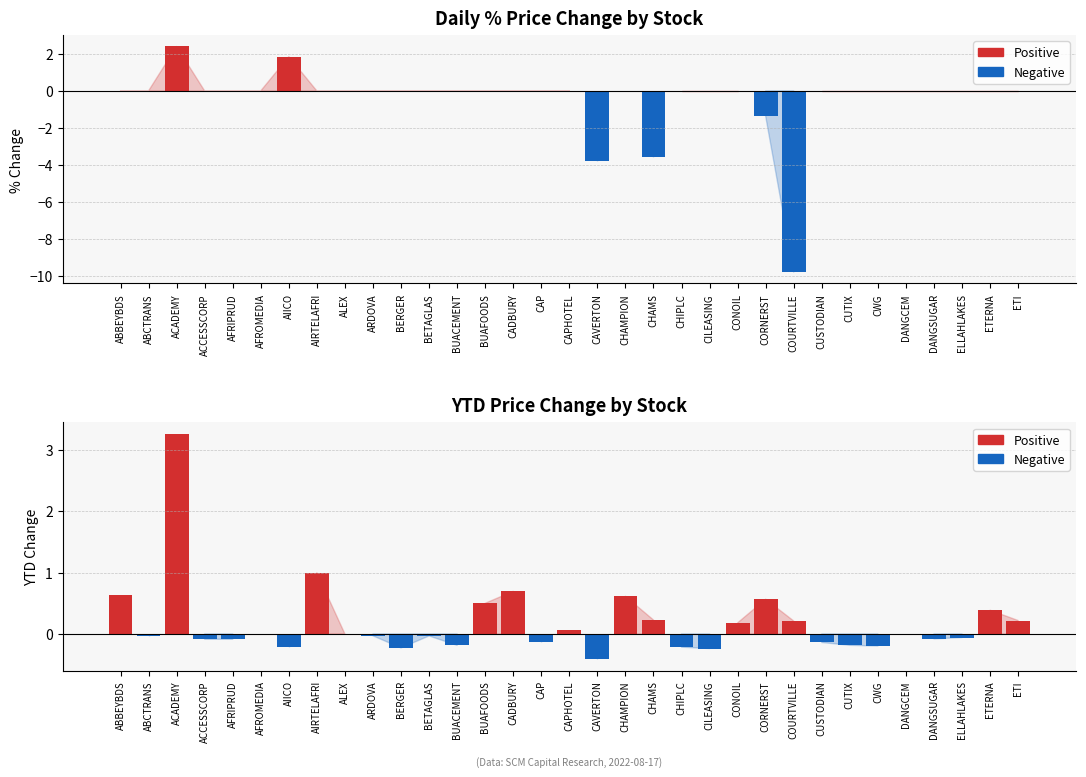

At which category is the sum across all series the highest?

ACADEMY